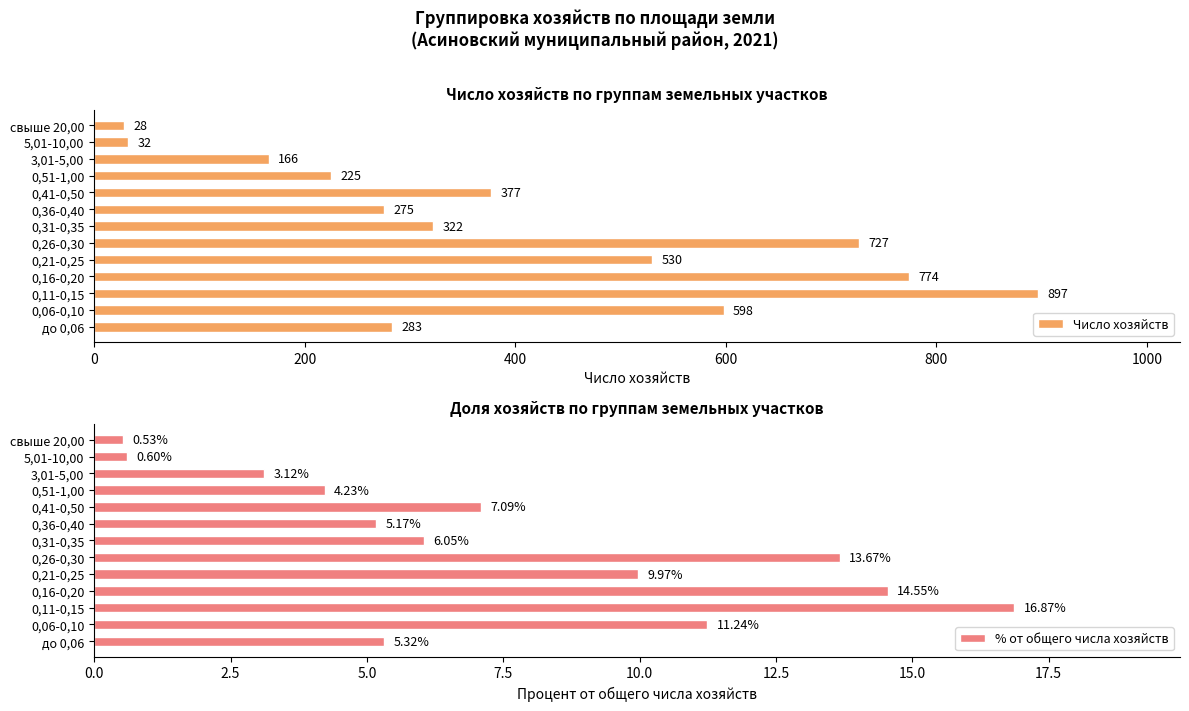

Which series has the largest range (max minus min)?

Число хозяйств